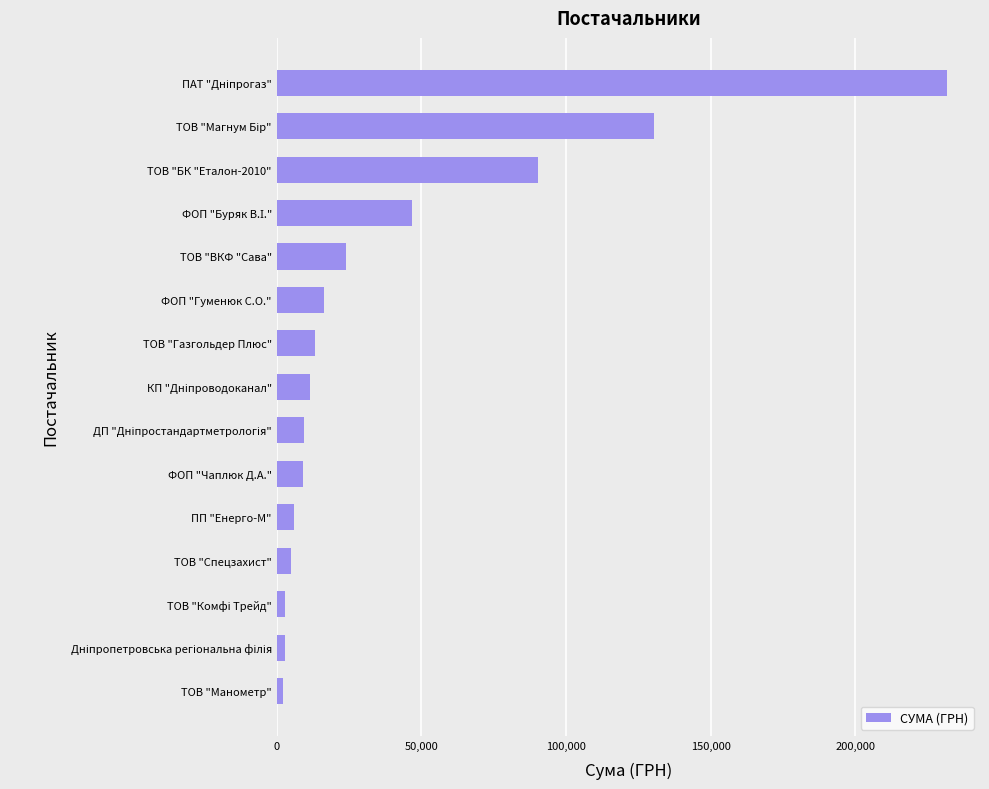

Approximately how many times larger is the value at ТОВ "БК "Еталон-2010" compared to ФОП "Чаплюк Д.А."?

10.0